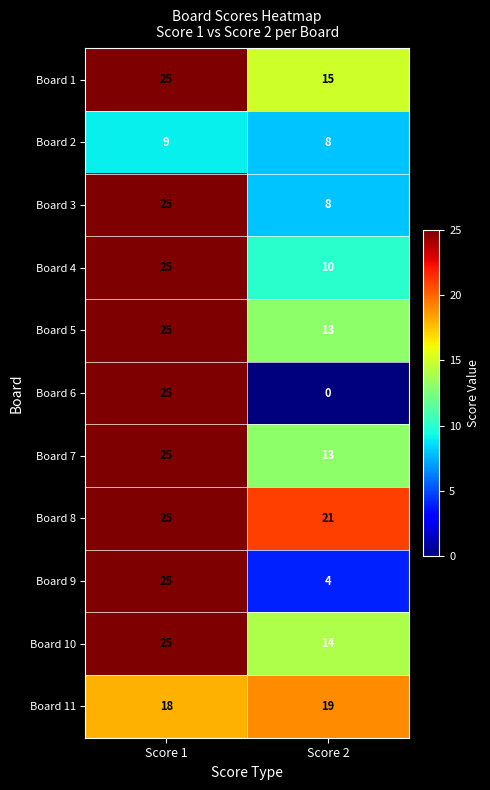

How many distinct data groups are displayed?

11